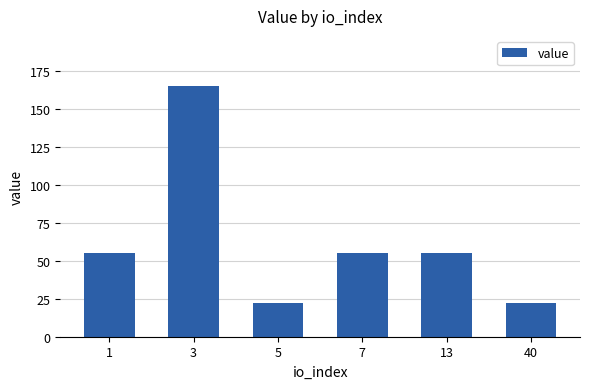

The value at 7 is 16.6. True or false?

False